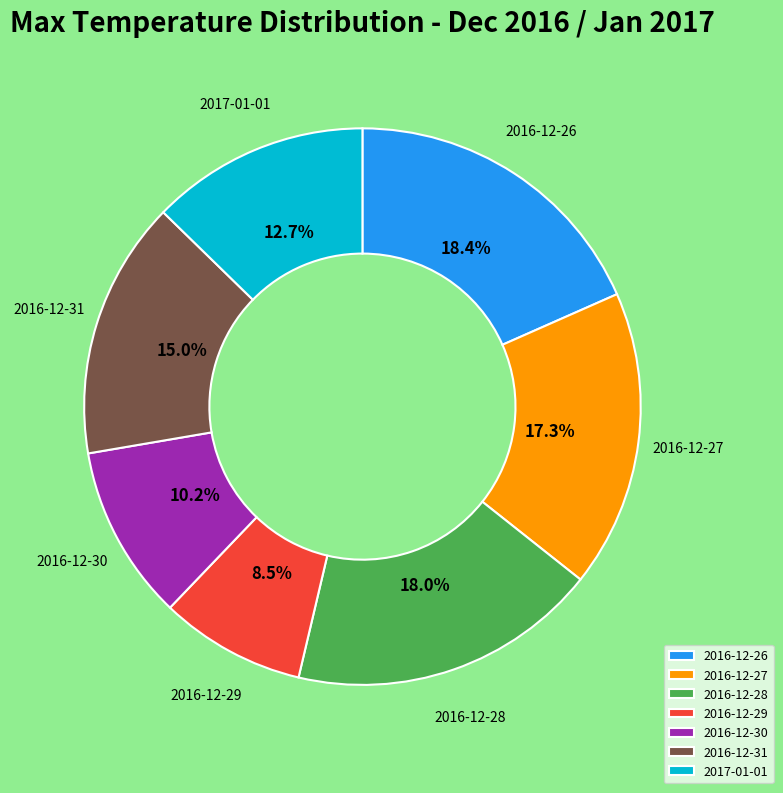

How many slices are in this pie chart?

7